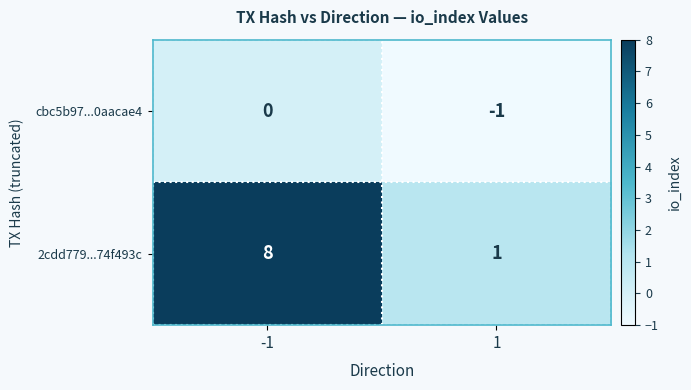

List the series in order of their overall mean, lowest first.

cbc5b97...0aacae4, 2cdd779...74f493c